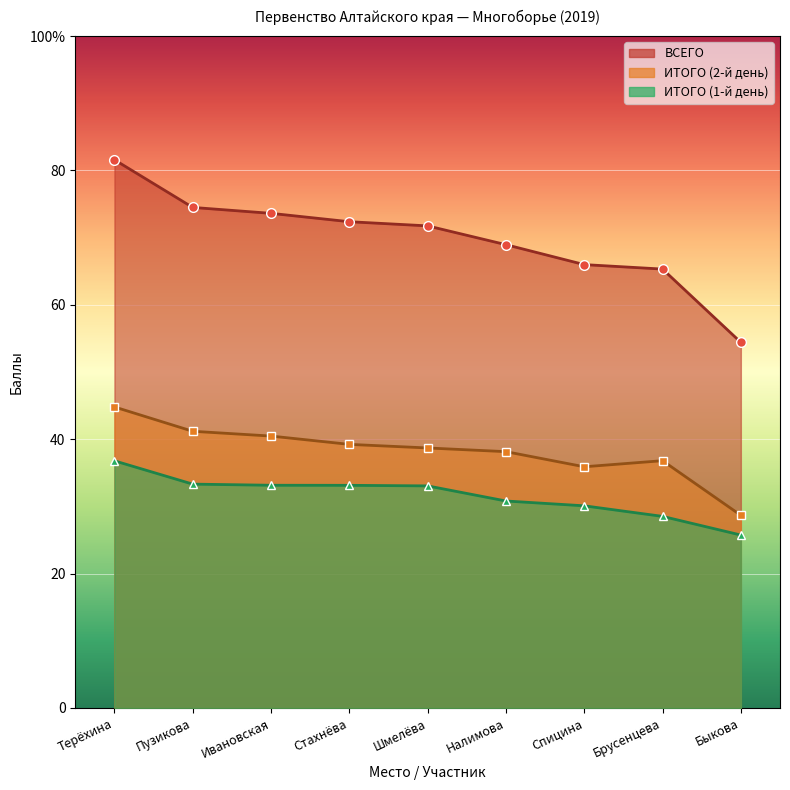

True or false: ИТОГО_1 has more than 2 points higher than both neighbors.

False